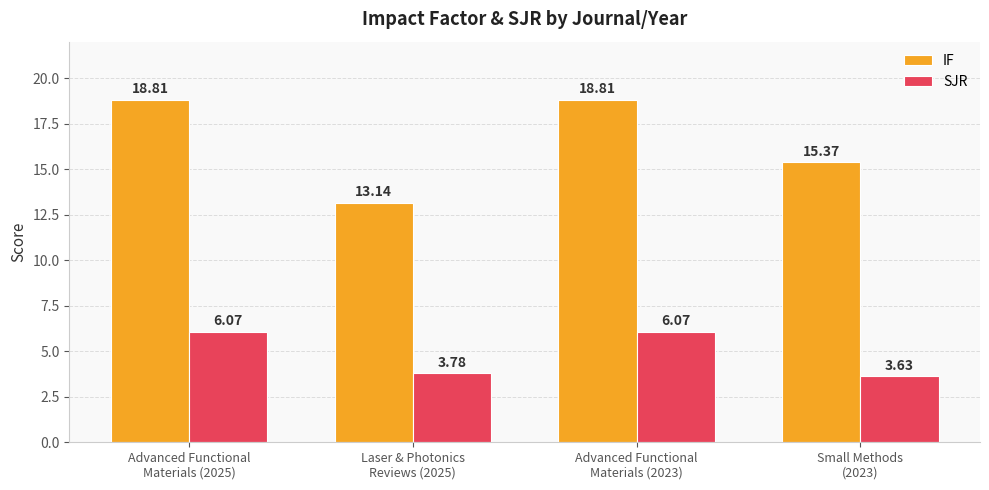

Between Advanced Functional
Materials (2025) and Small Methods
(2023), which series saw the biggest shift?

IF